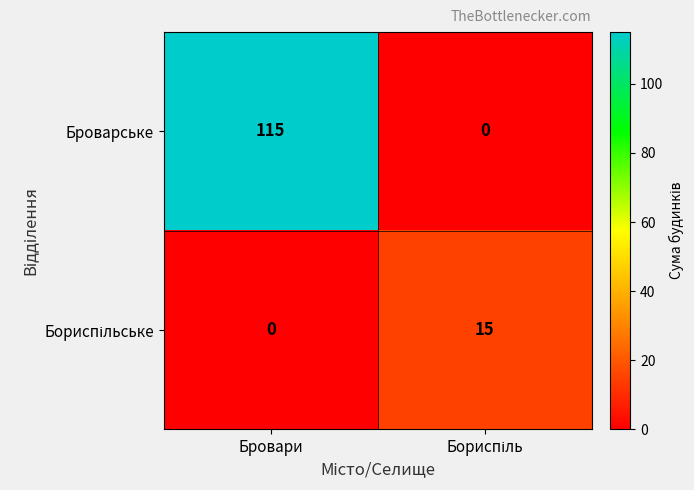

The value of Броварське at Бровари is 115. True or false?

True